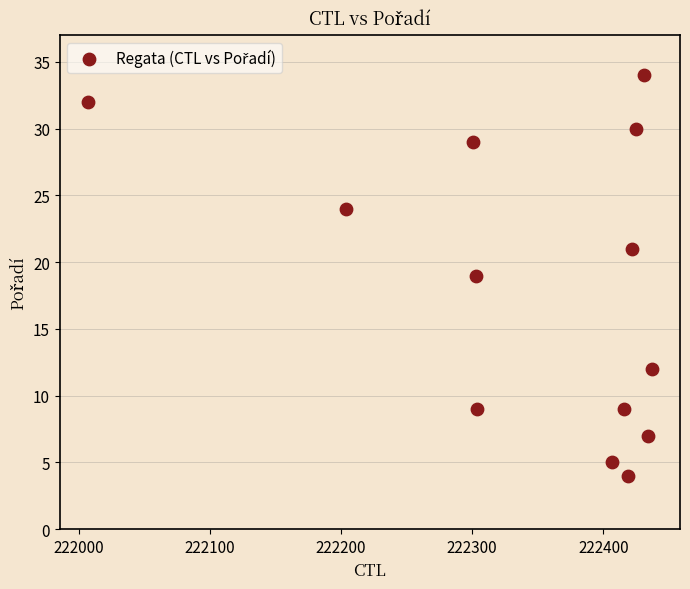

What is the range of Y values (max minus min)?

30